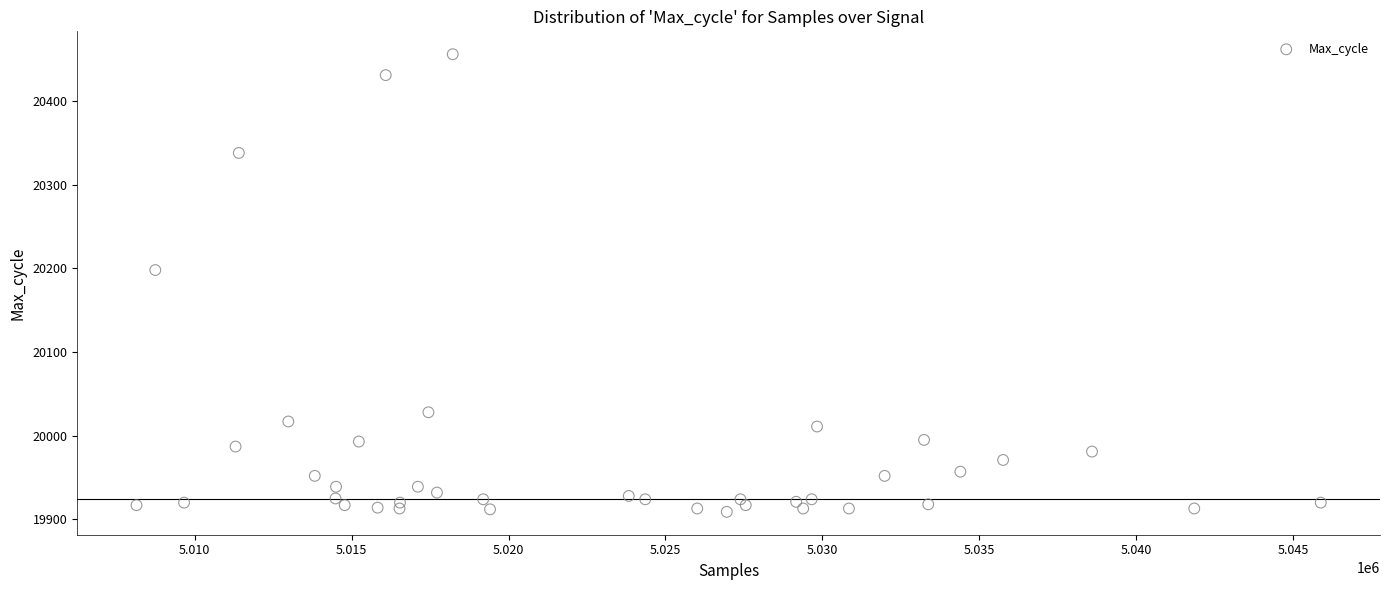

What is the range of Y values (max minus min)?

547